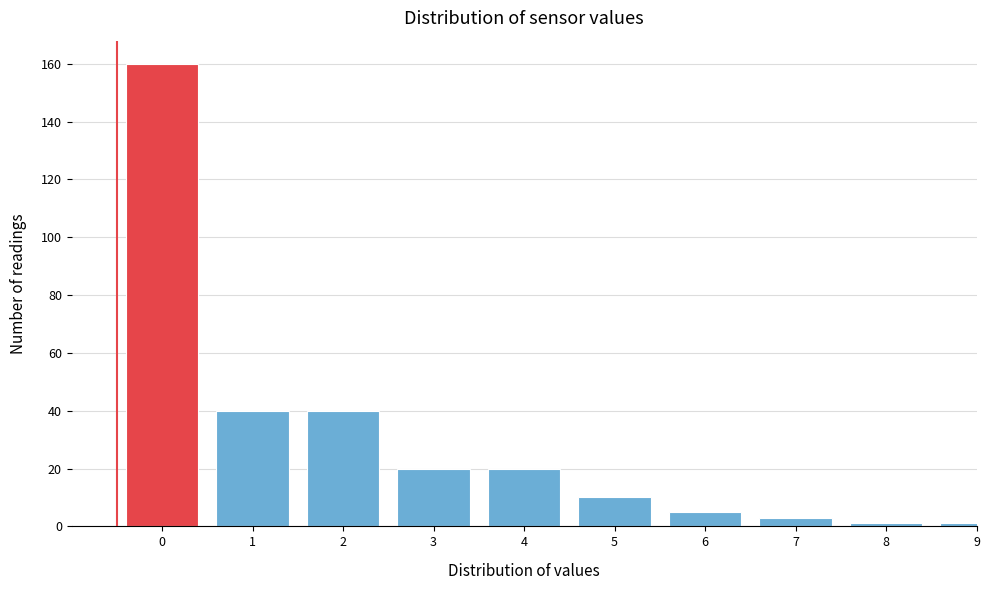

Reading left to right, what are all the values shown in this chart?

160	40	40	20	20	10	5	3	1	1